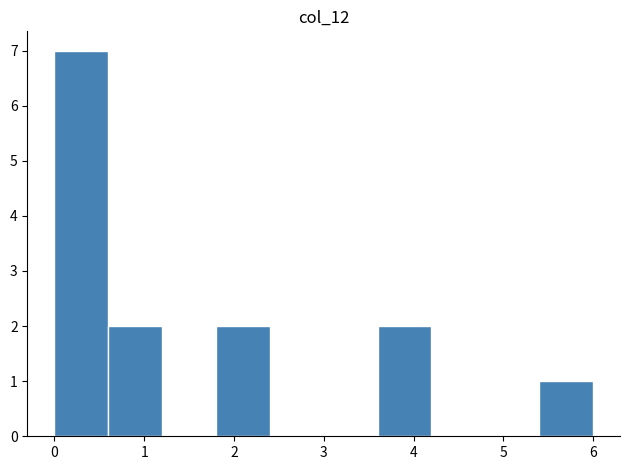

Reading left to right, list every bar in this chart as the range it spans on the x-axis followed by its height. The values are not printed on the chart, so give them approximately, as read against the axis.

0.0 to 0.6: 7
0.6 to 1.2: 2
1.2 to 1.8: 0
1.8 to 2.4: 2
2.4 to 3.0: 0
3.0 to 3.6: 0
3.6 to 4.2: 2
4.2 to 4.8: 0
4.8 to 5.4: 0
5.4 to 6.0: 1